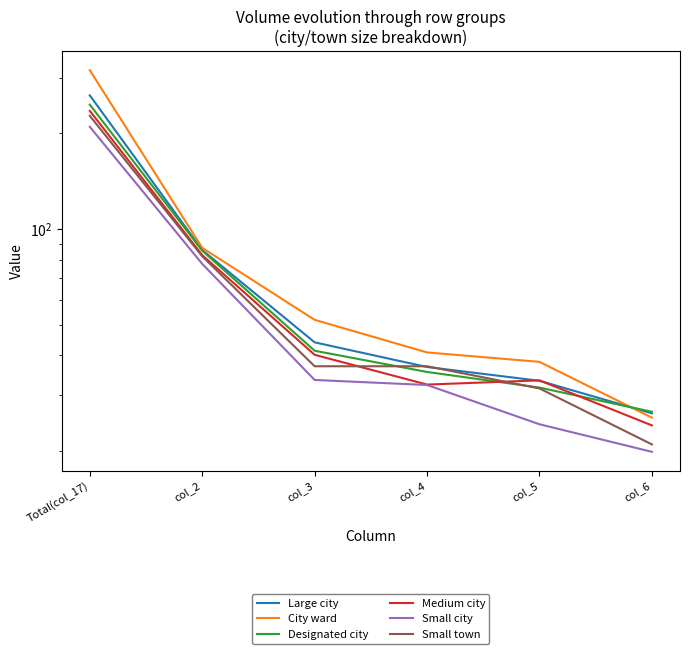

The value of Designated city at col_4 is 35.5. True or false?

True